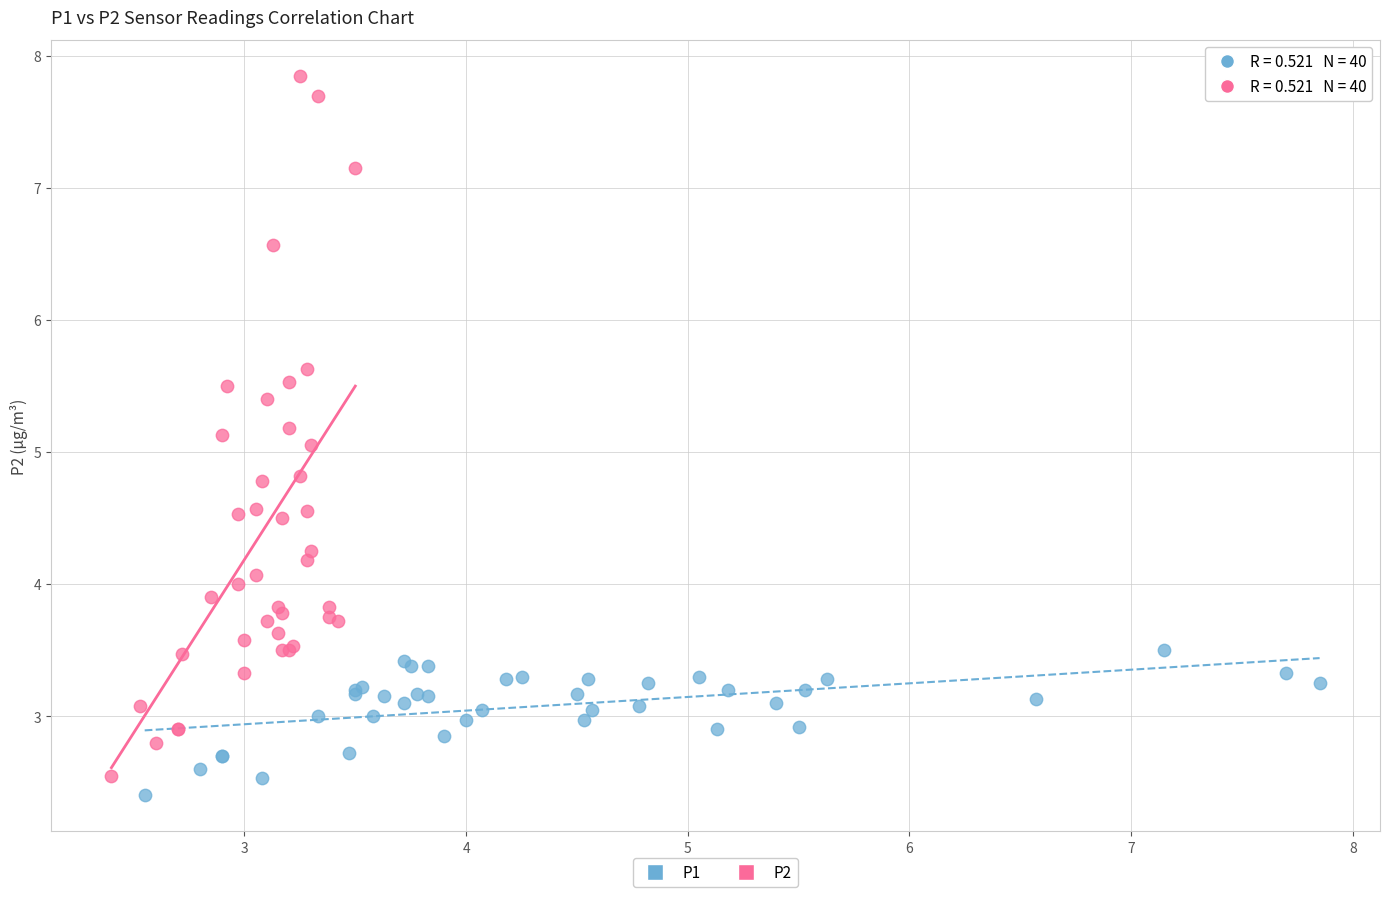

Which series contains the highest Y value?

P2